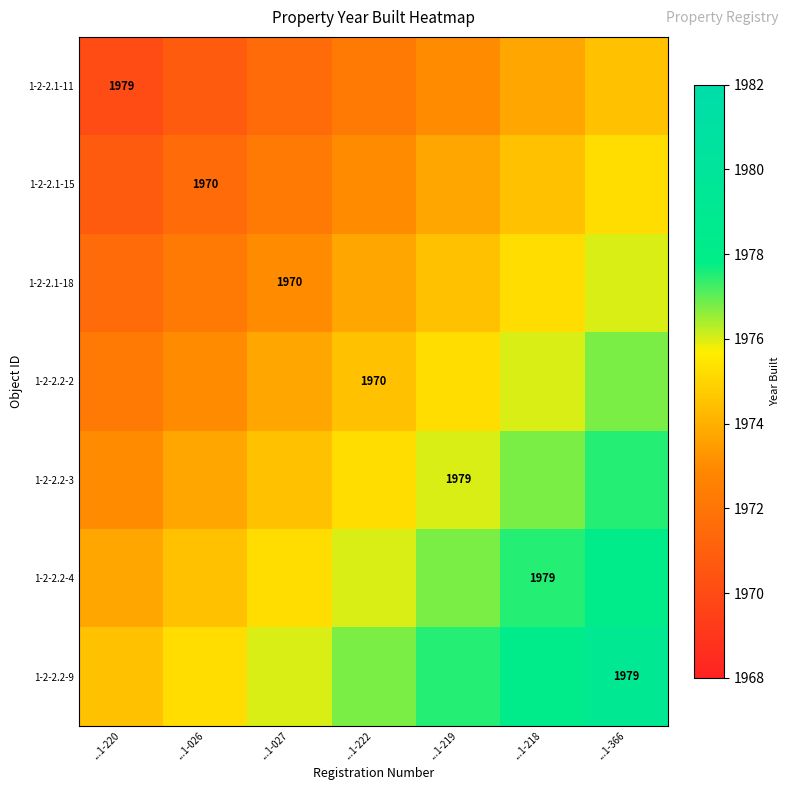

Between ...1-366 and ...1-218, which is larger?

...1-366